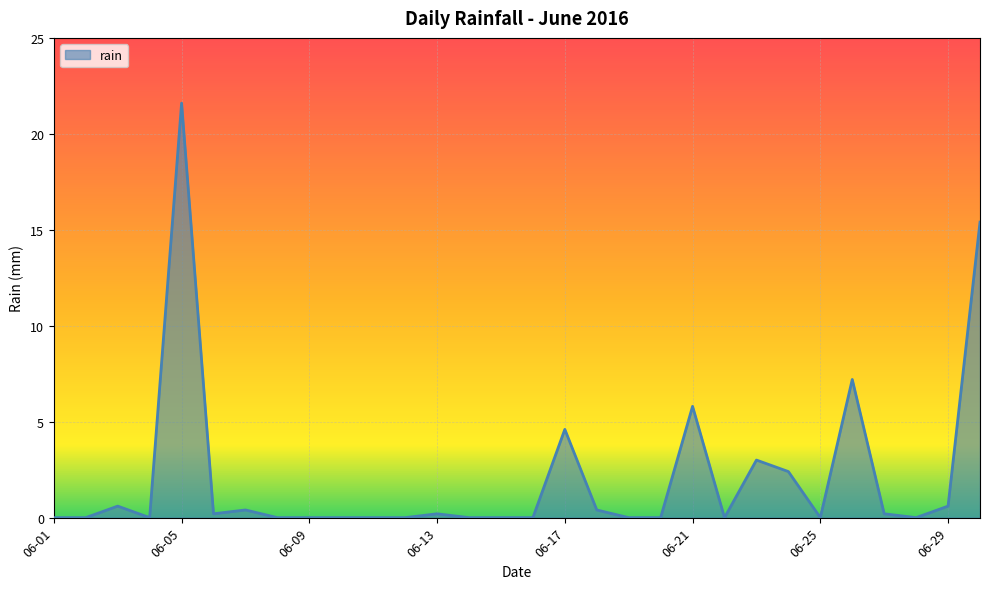

What is the greatest value displayed?

21.6